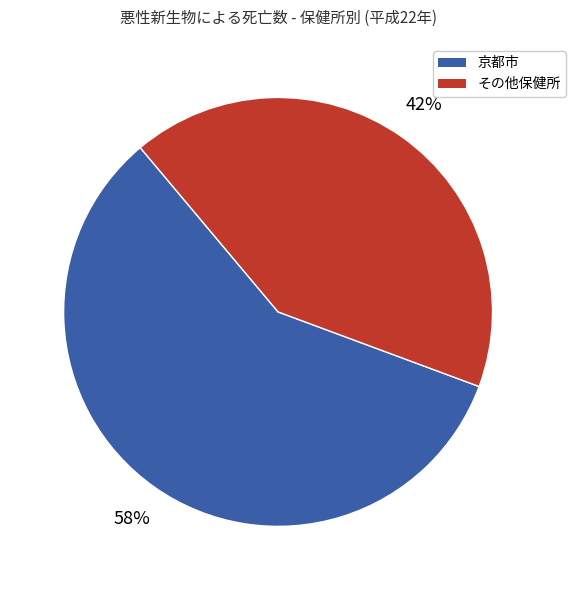

To the nearest percent, what is the average slice percentage?

50%